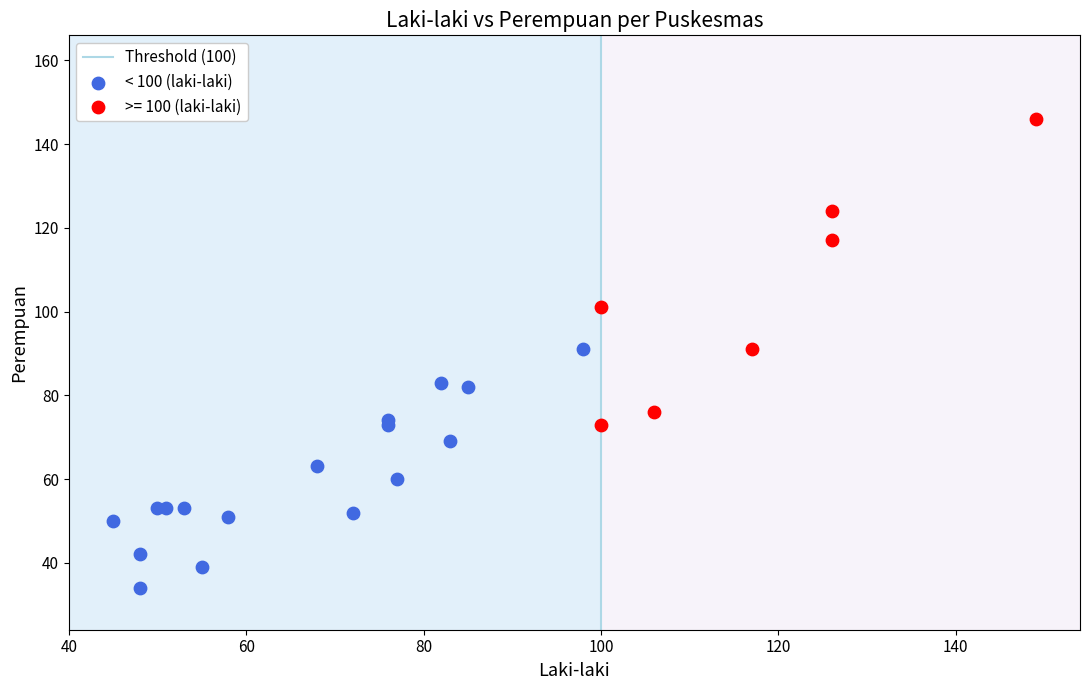

Which series has the largest Y range (max minus min)?

>= 100 (laki-laki)